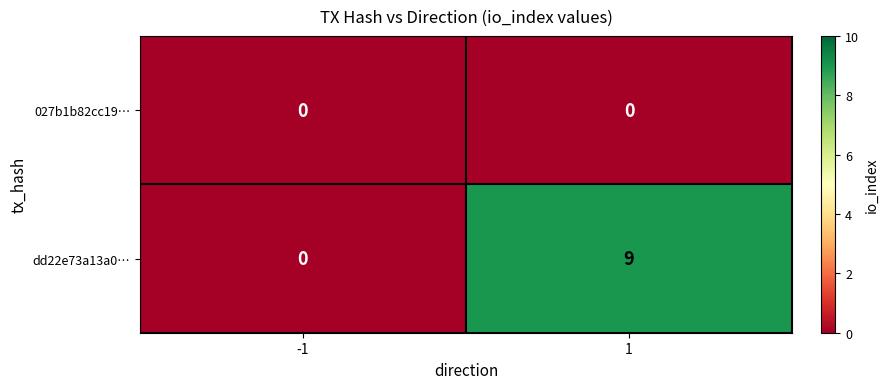

At which category is the sum across all series the highest?

1